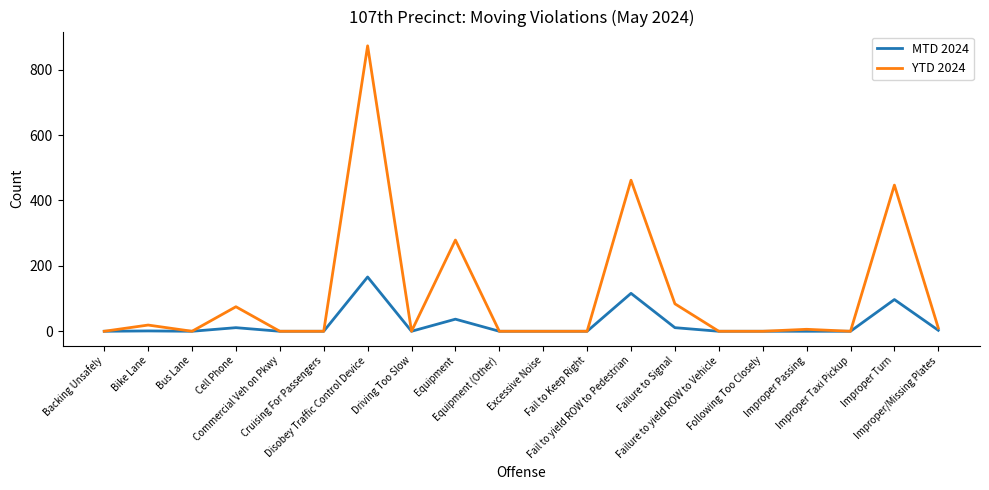

What is the sum of all YTD 2024 values?

2255